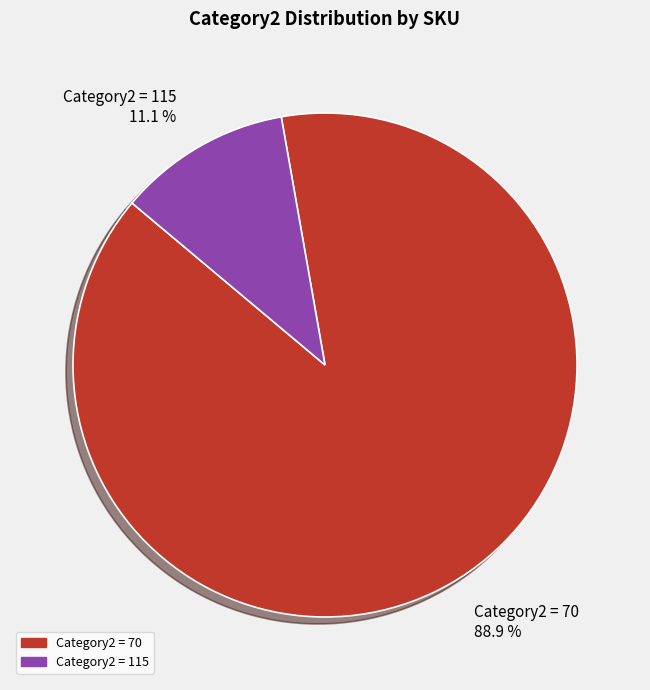

Count the number of slices in the pie.

2